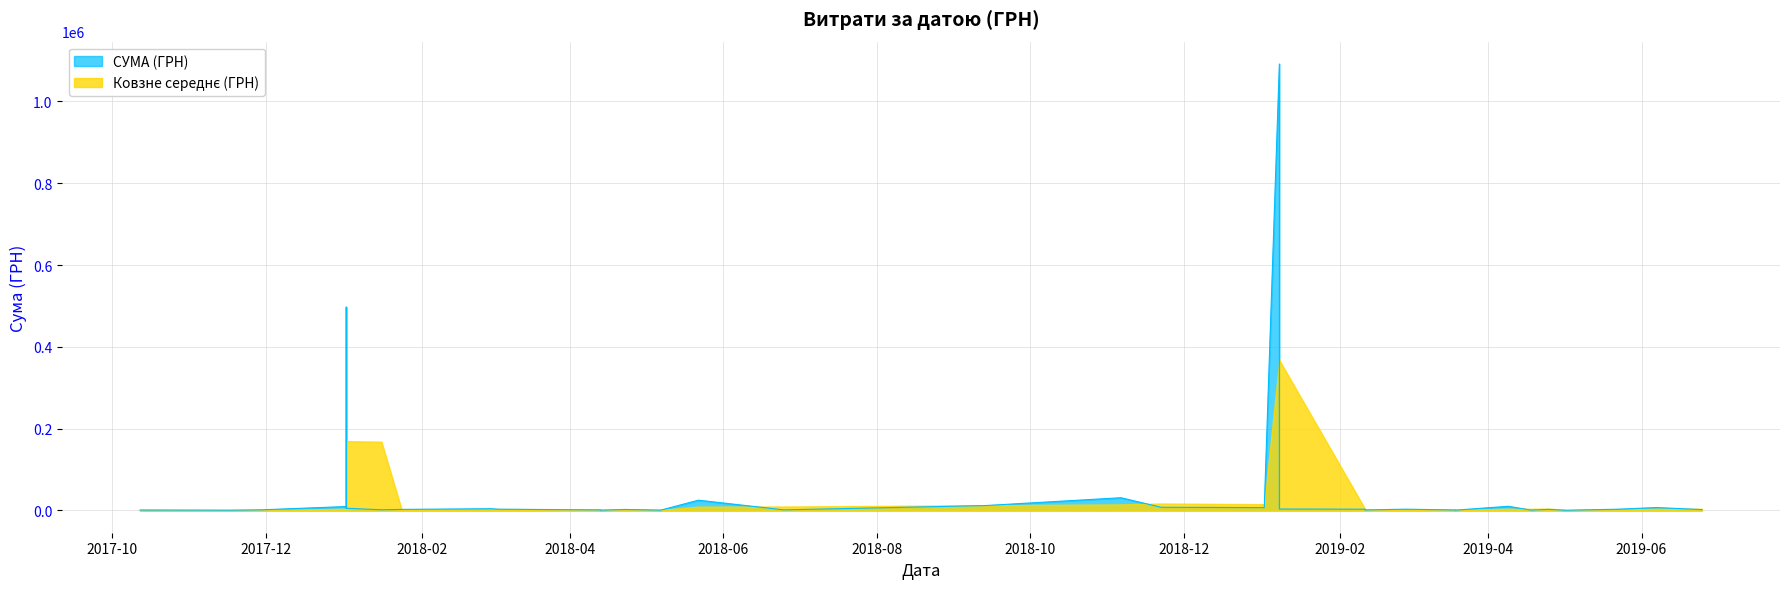

The chart shows a value of 3897.5 at 03.03.2018. True or false?

False